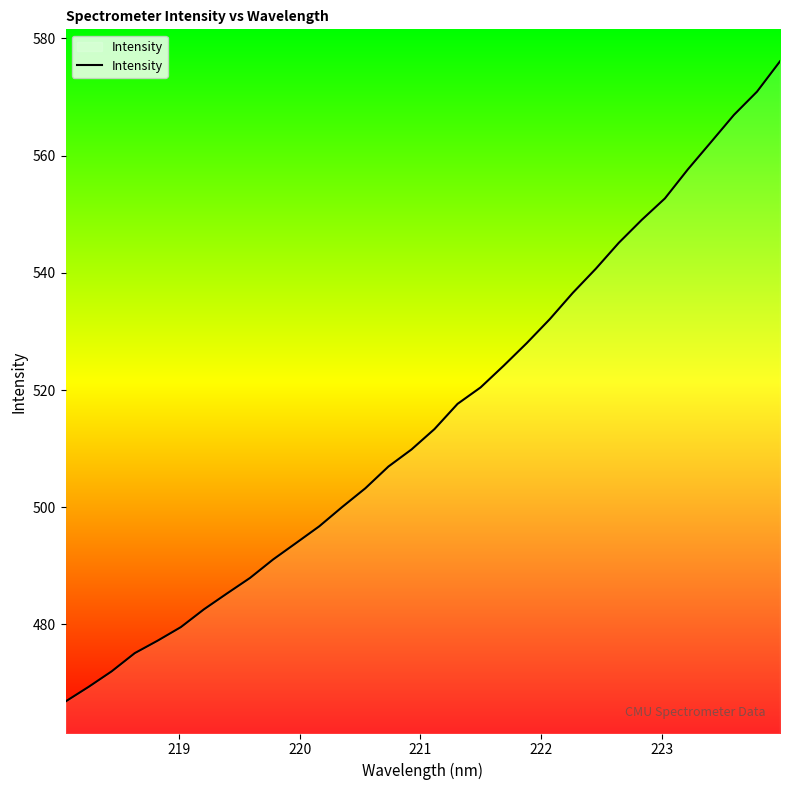

What is the difference between the maximum and minimum values?

109.2